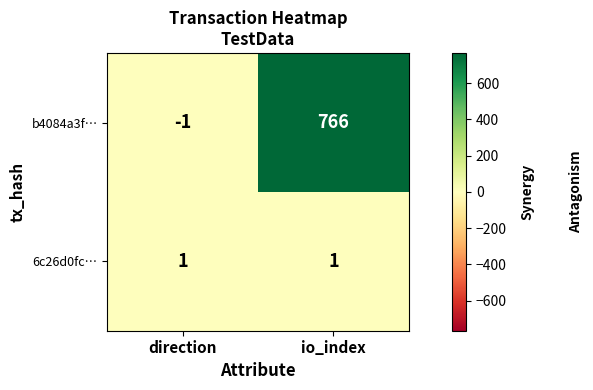

List the series in order of their peak value, lowest first.

6c26d0fc…, b4084a3f…